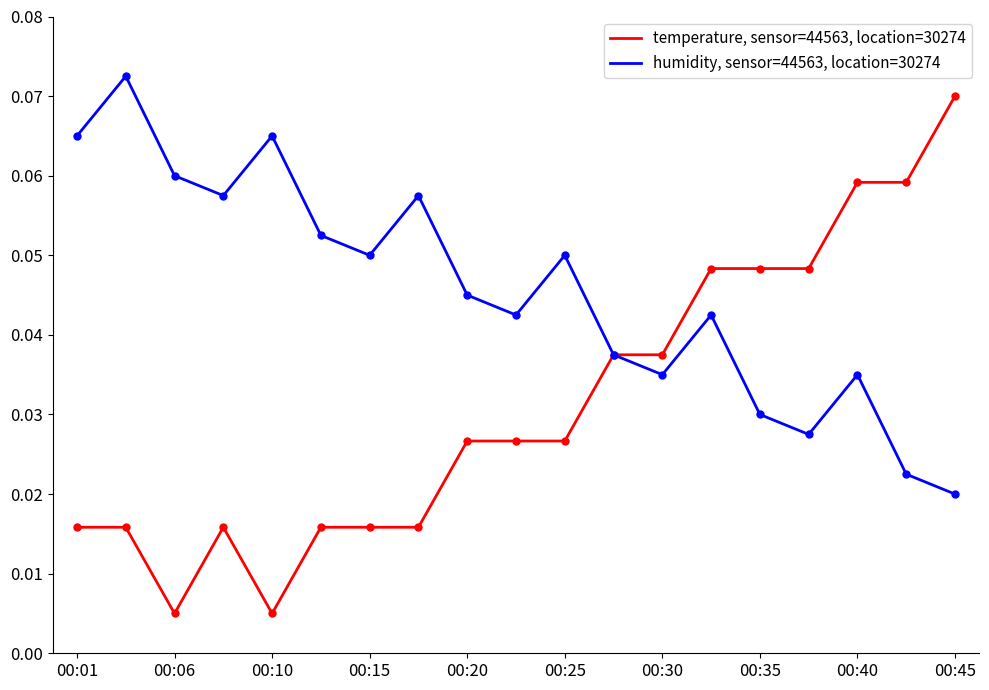

List the series in order of their peak value, highest first.

humidity, sensor=44563, location=30274, temperature, sensor=44563, location=30274